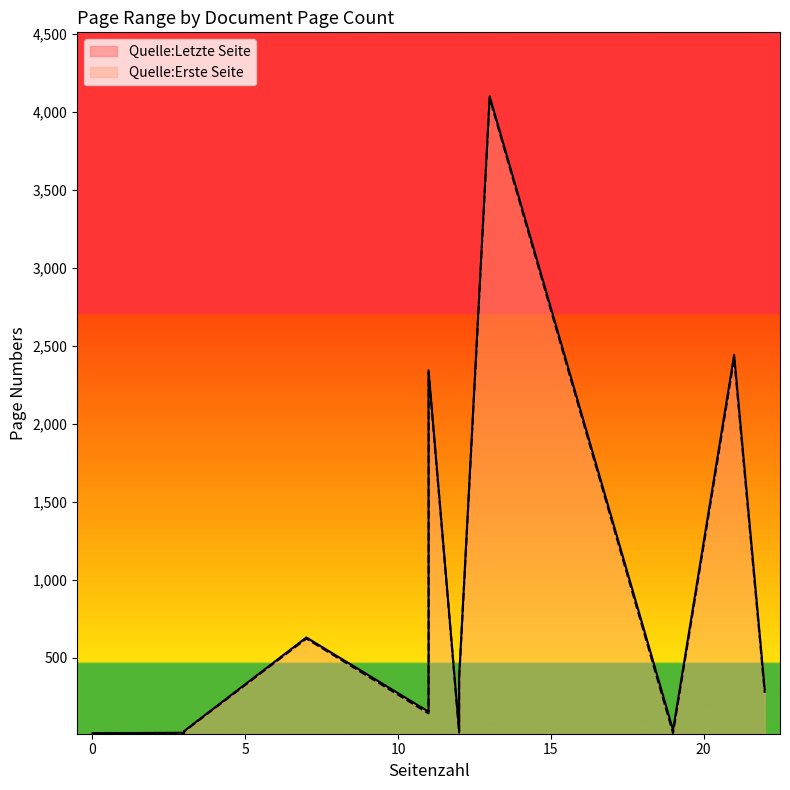

Is the value of Quelle:Erste Seite at 12 greater than the value of Quelle:Letzte Seite at 12?

No